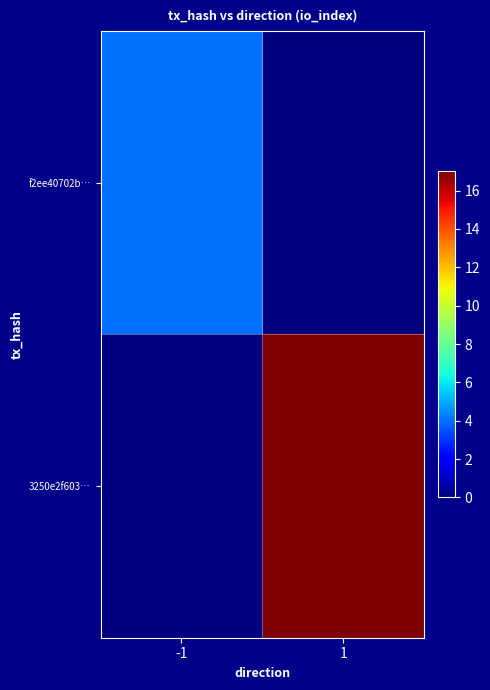

Reading left to right, list all the values displayed in this chart.

f2ee40702b…: -1=4	1=0
3250e2f603…: -1=0	1=17